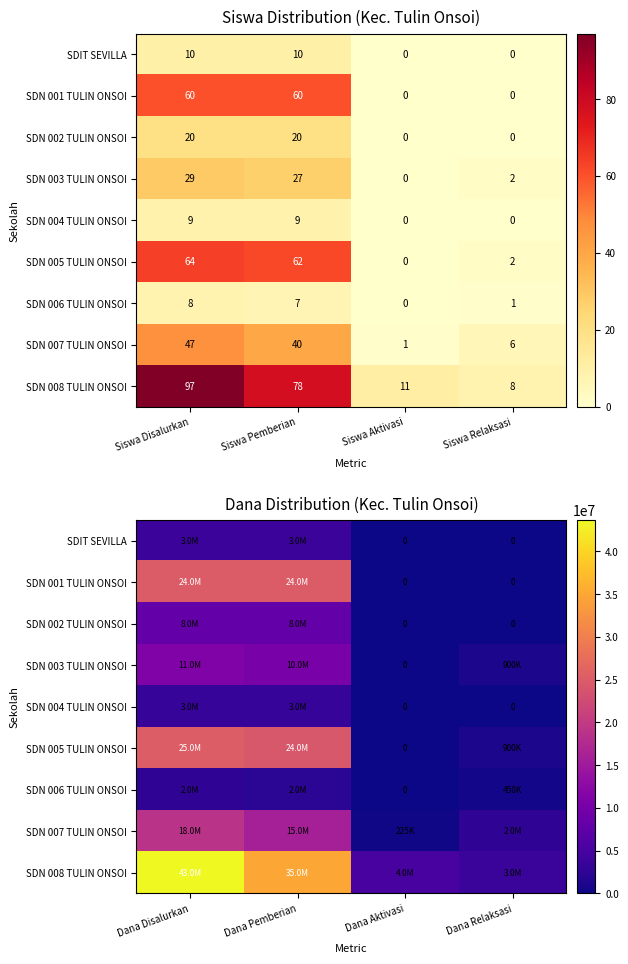

The value of SDN 008 TULIN ONSOI at Dana Disalurkan is 19752585. True or false?

False